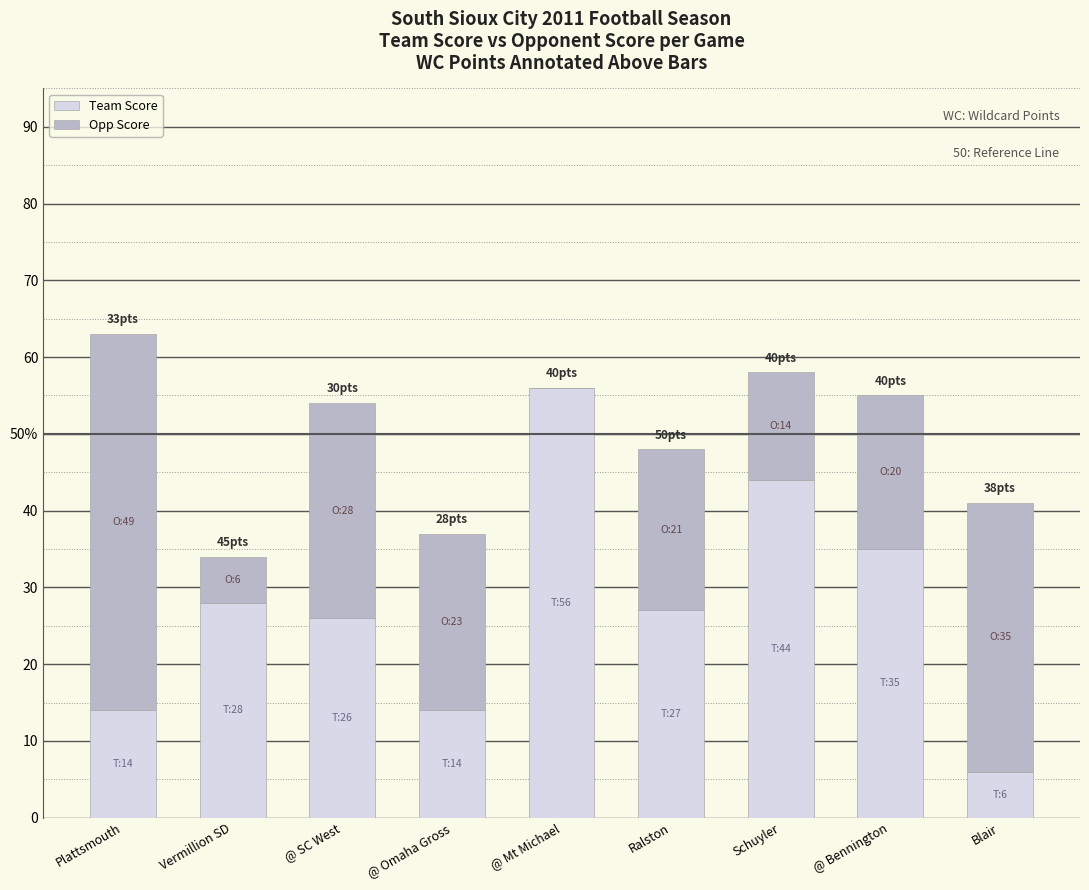

Are the bars grouped side by side (vs. stacked)?

No